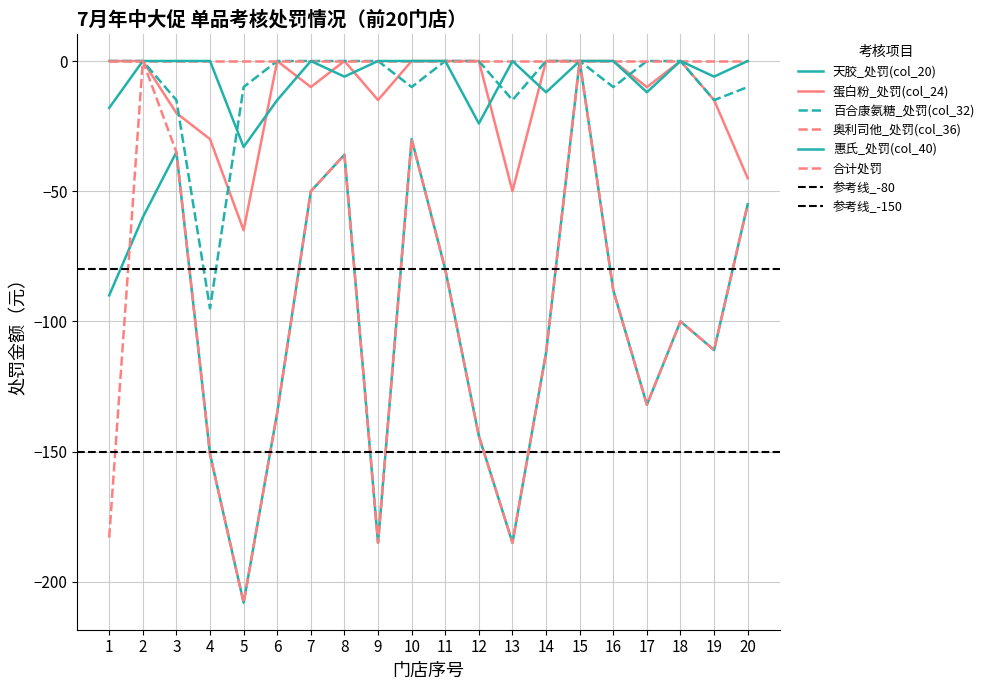

What is the sum of the 惠氏_处罚(col_40) values at 5 and 9?

-33